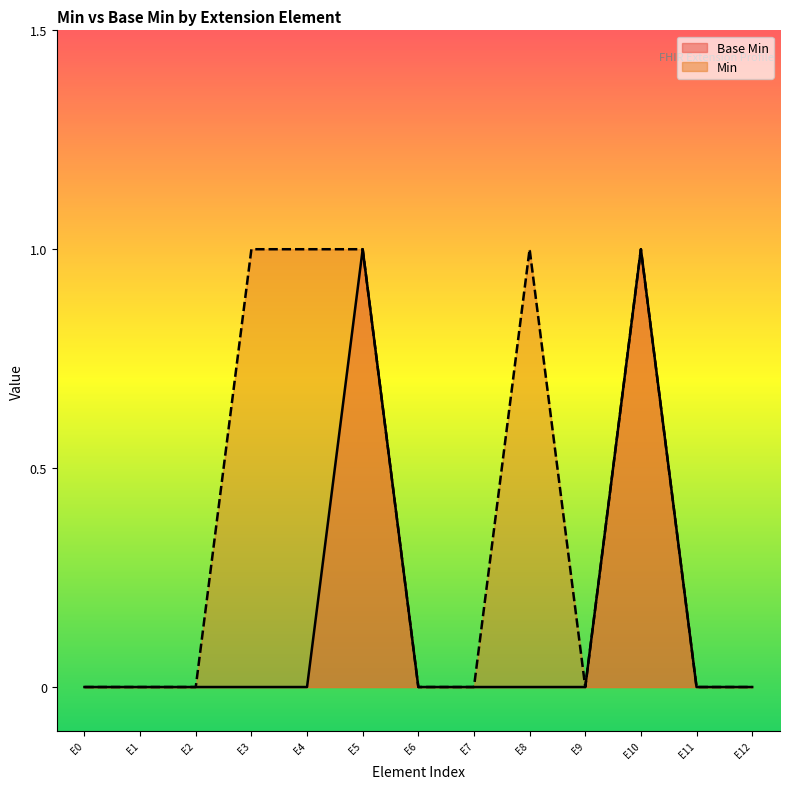

True or false: the data has more than 0 interior local peaks.

True